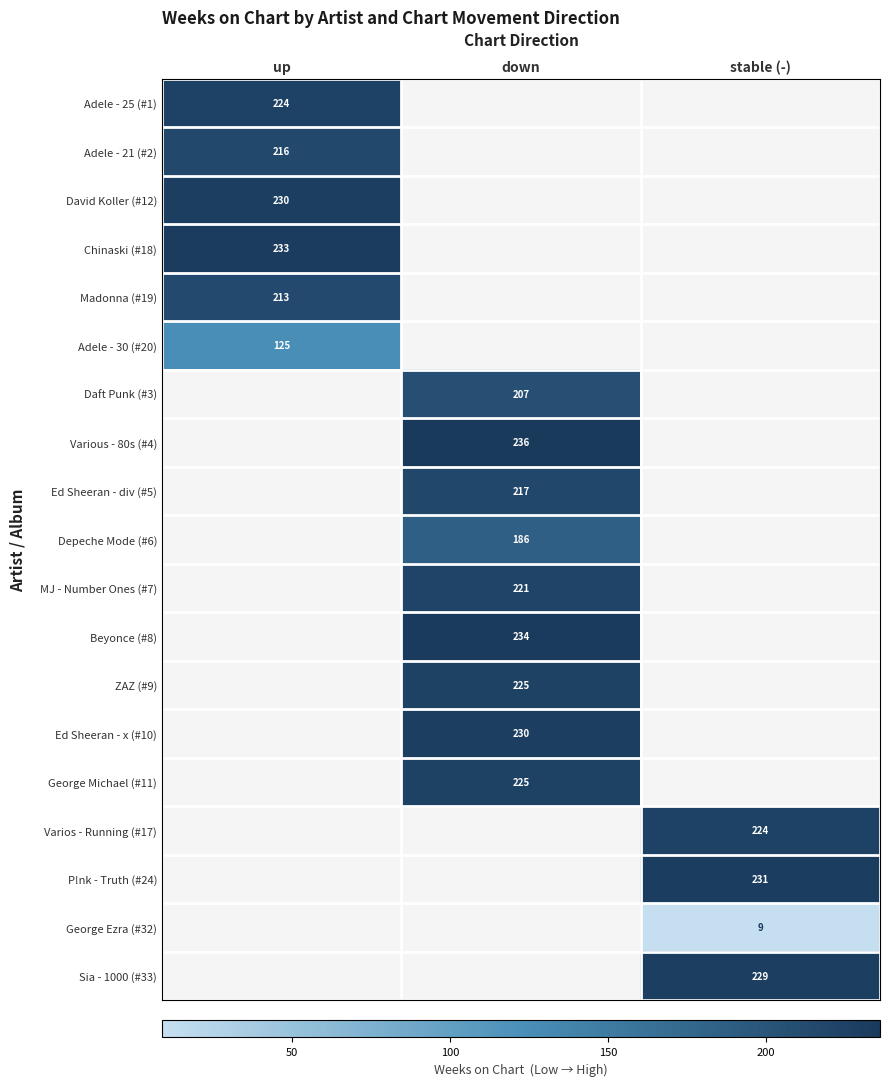

Between down and stable (-), which is larger?

stable (-)